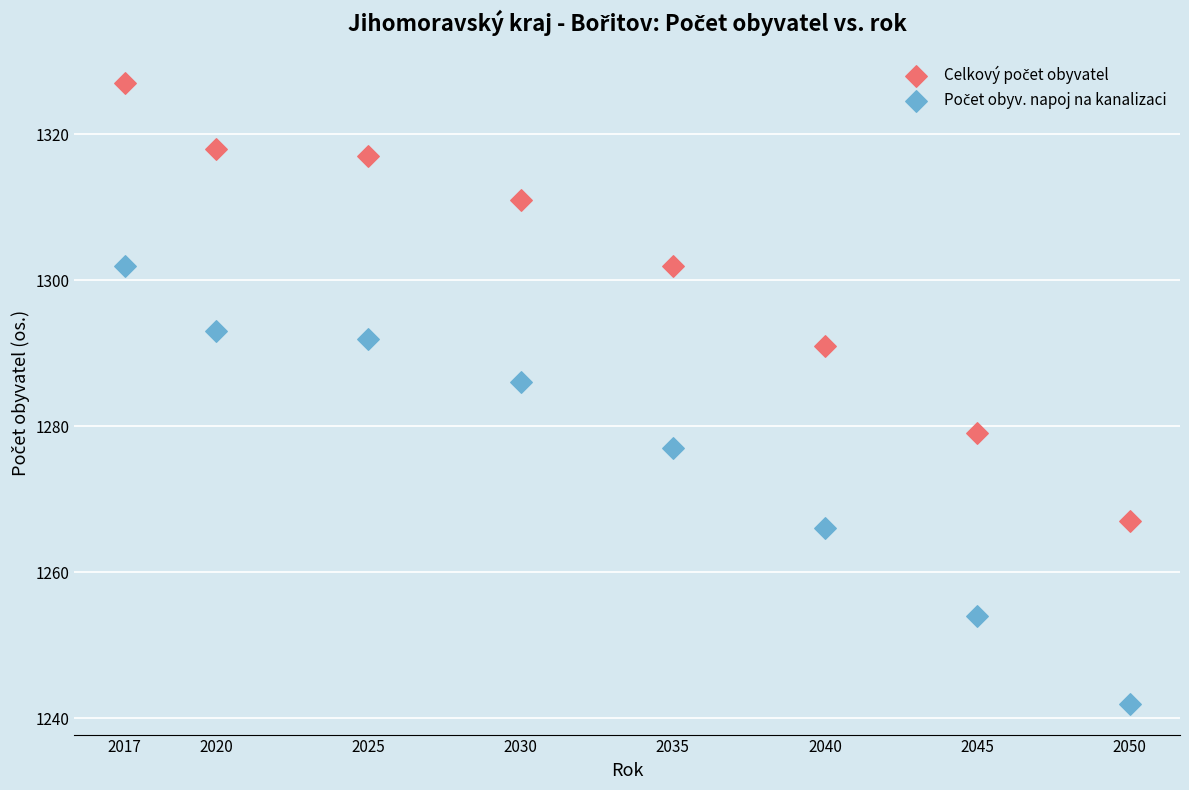

Across all data points, what is the range of X values (max minus min)?

33